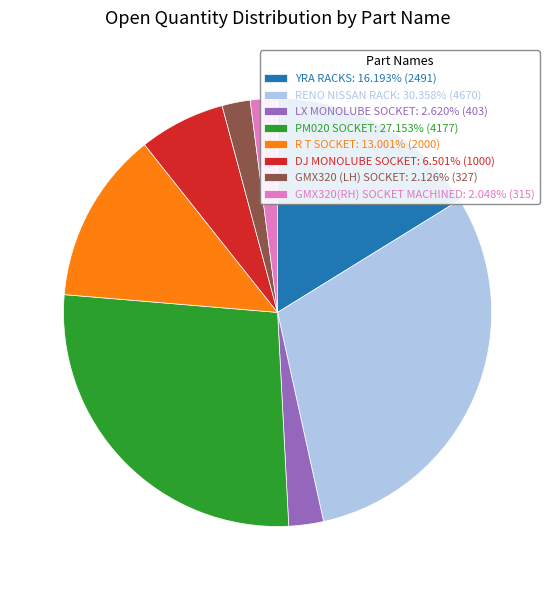

Is R T SOCKET the majority of the pie?

No